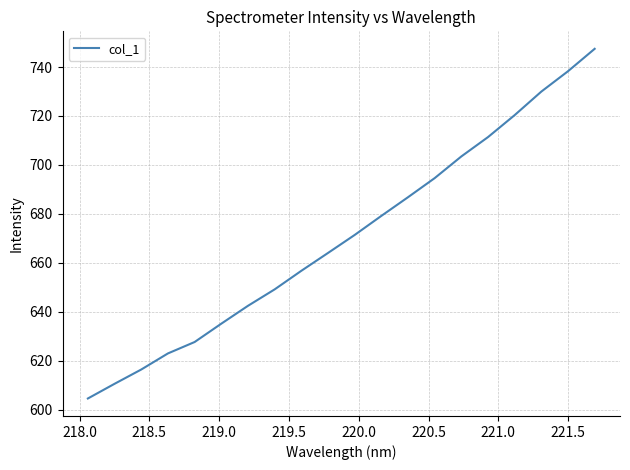

What is the maximum value shown in the chart?

747.4